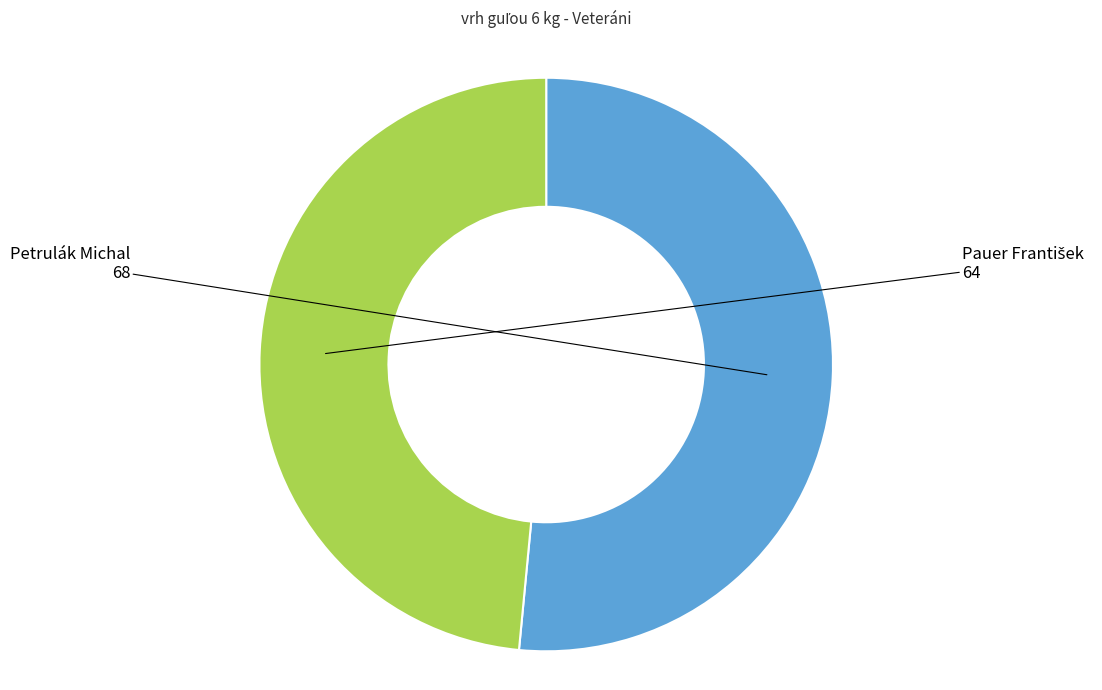

Does Petrulák Michal account for over 50% of the chart?

Yes